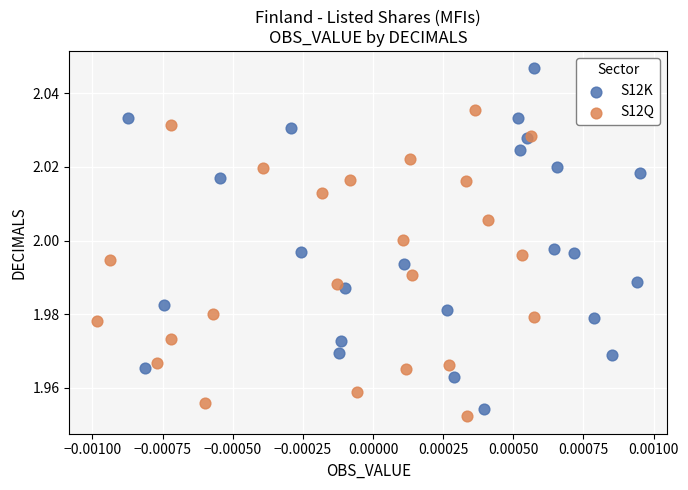

Which series has the widest spread of Y values?

S12K